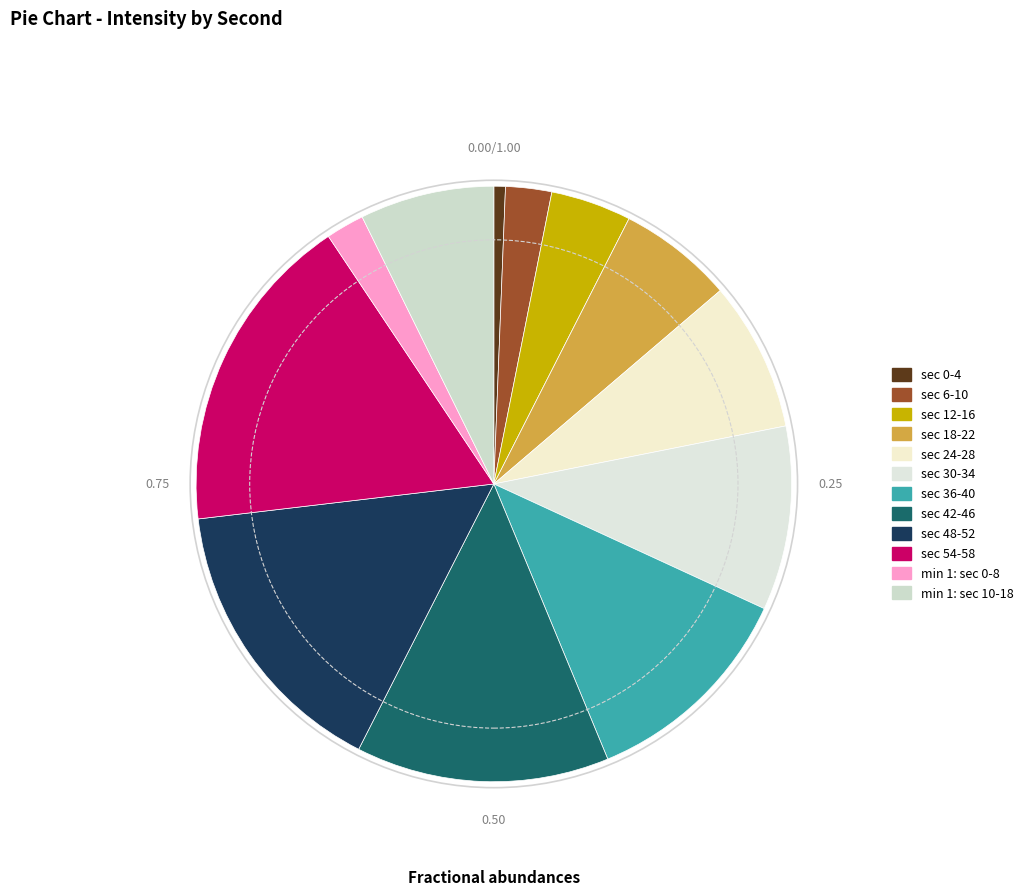

Is there a majority slice in this chart?

No